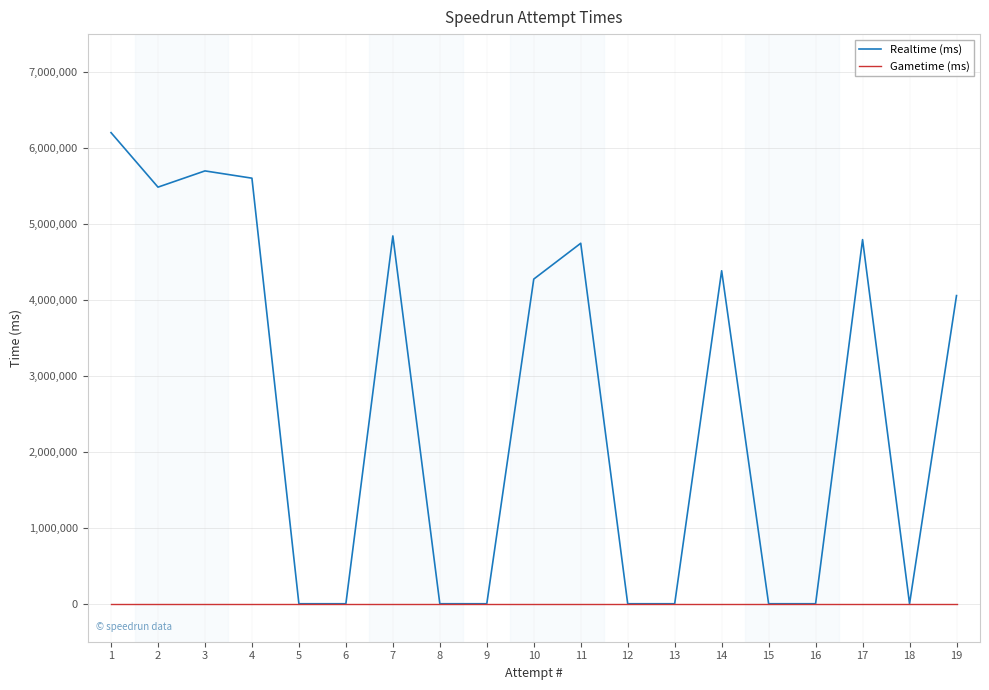

List the series in order of their overall mean, highest first.

Realtime (ms), Gametime (ms)